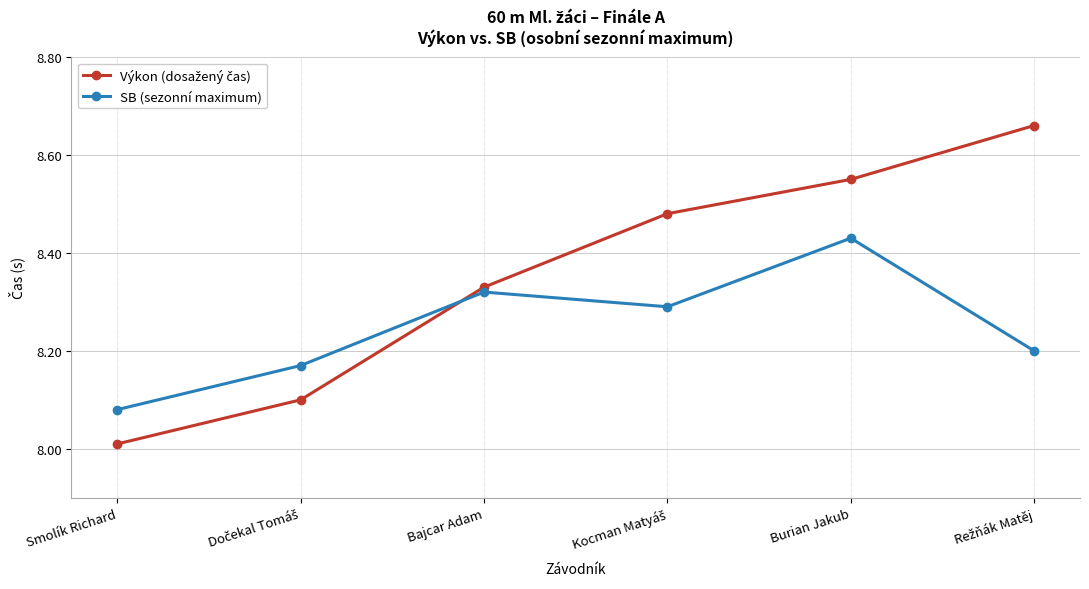

The value of SB (sezonní maximum) at Bajcar Adam is 4.9. True or false?

False